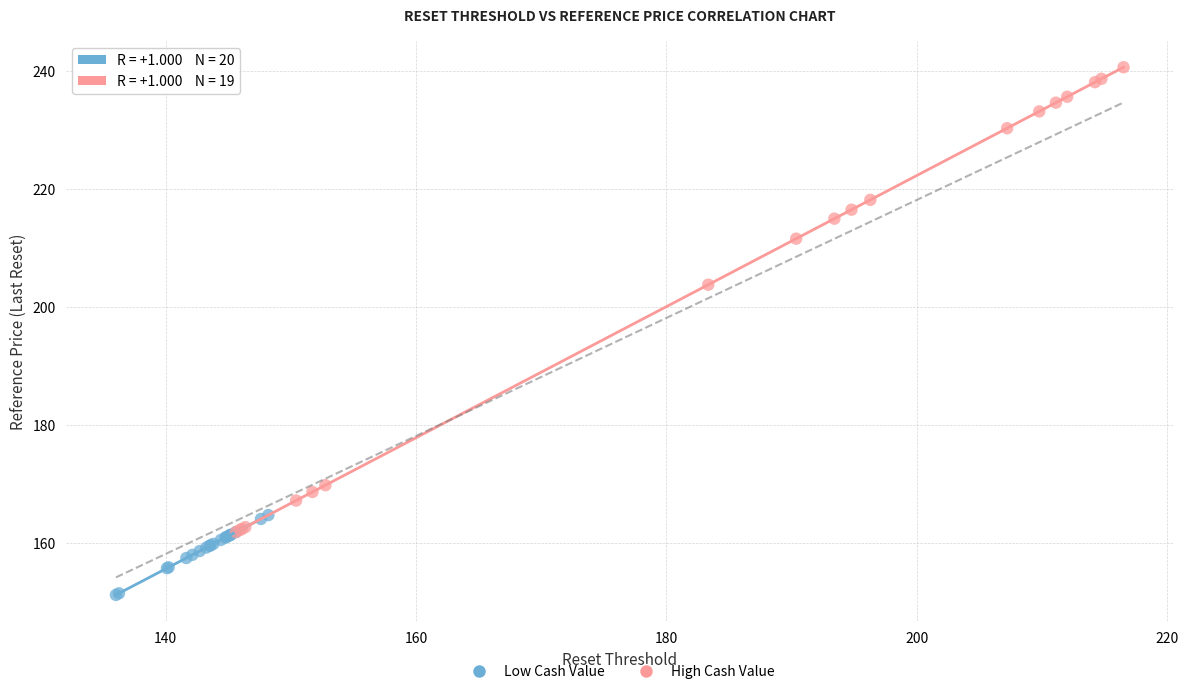

Which series reaches the maximum Y coordinate?

High Cash Value